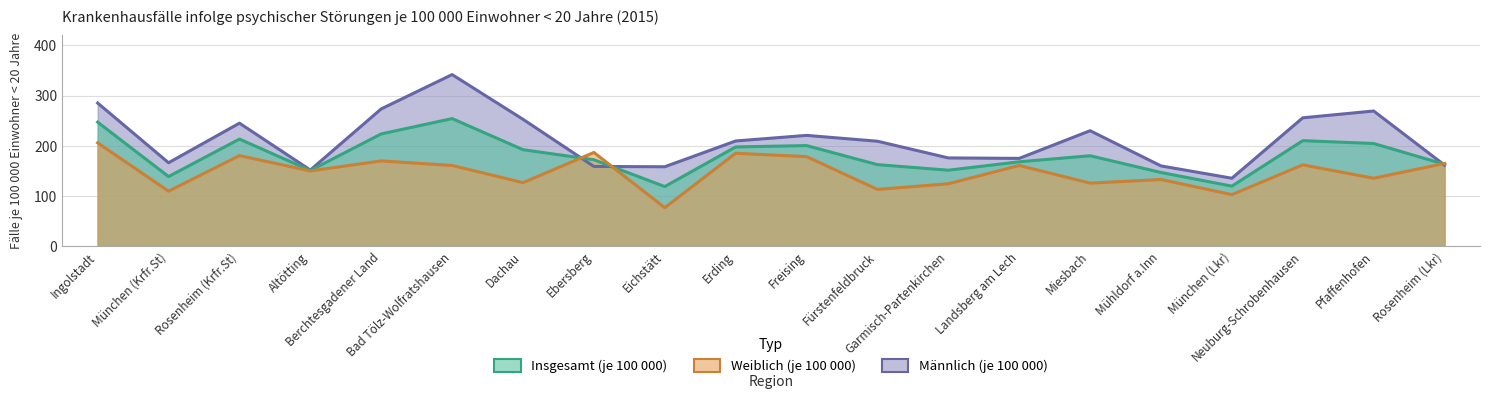

Is it true that Insgesamt (je 100 000) equals 51.9 at Ingolstadt?

False